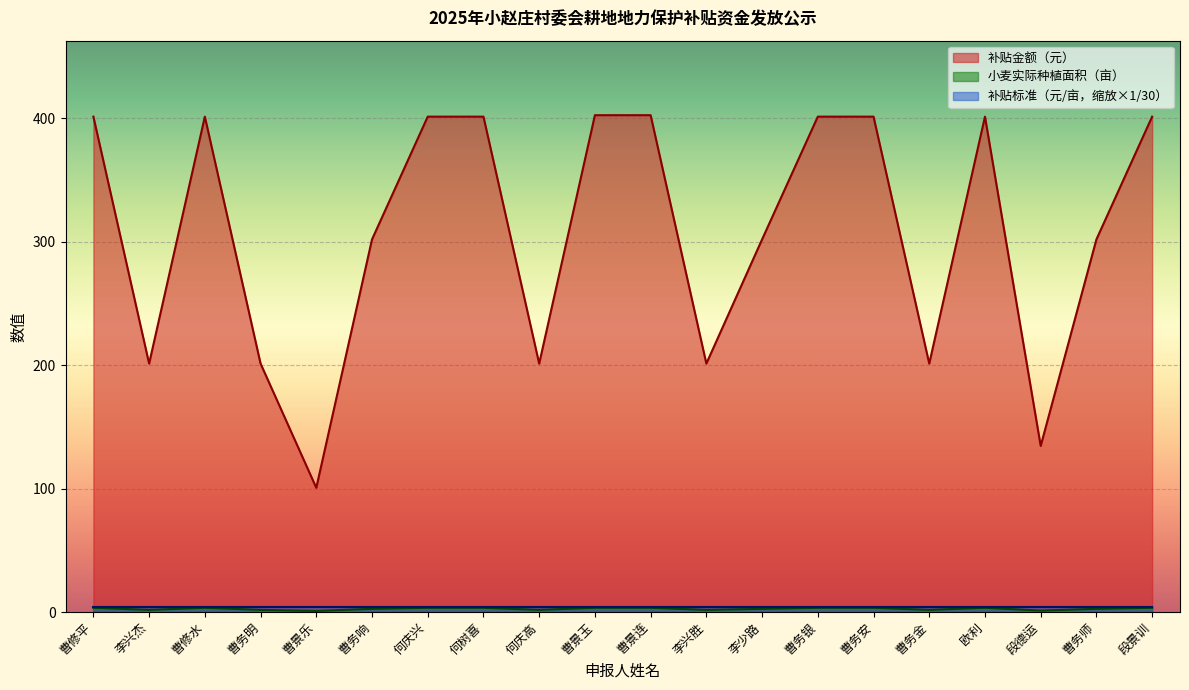

True or false: 小麦实际种植面积（亩） and 补贴金额（元） intersect in this chart.

False